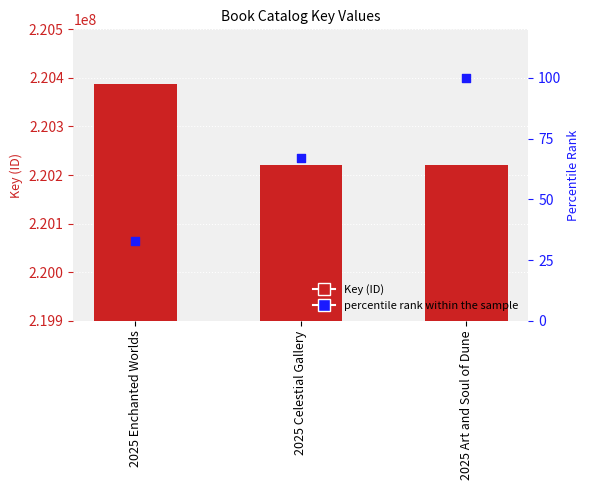

At how many categories does at least one series exceed 159875046?

3